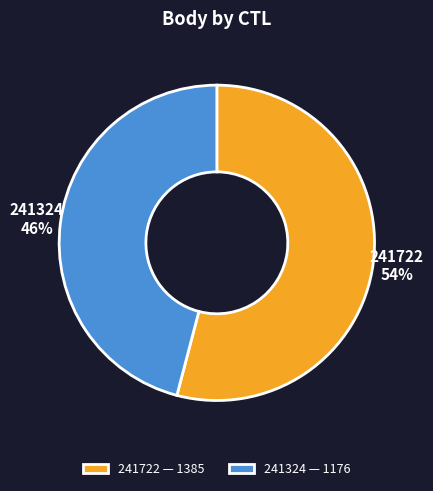

What is the ratio of the value at 241722 to the value at 241324?

1.2